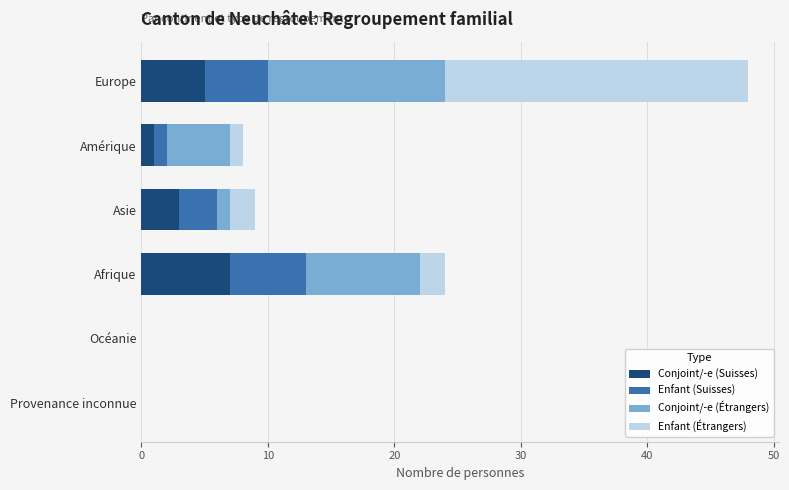

At which category is the sum across all series the highest?

Europe